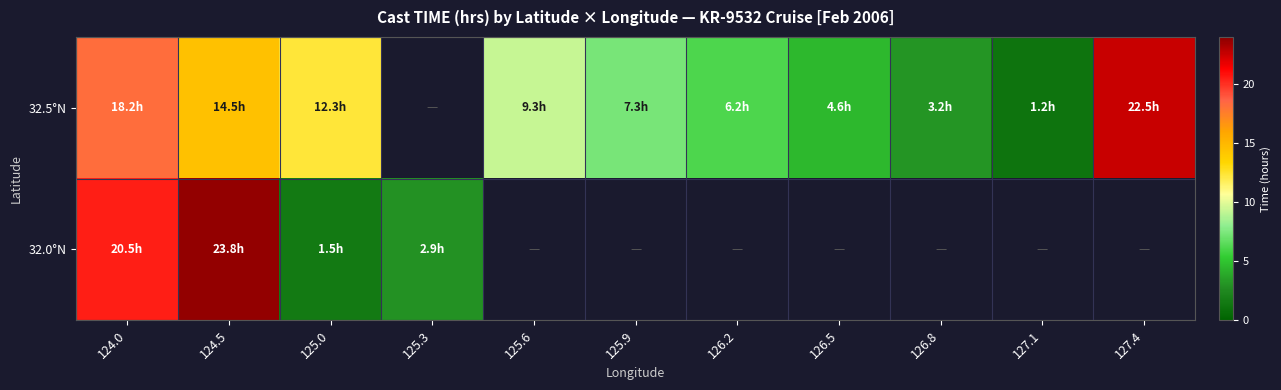

At how many categories does at least one series exceed 17?

3